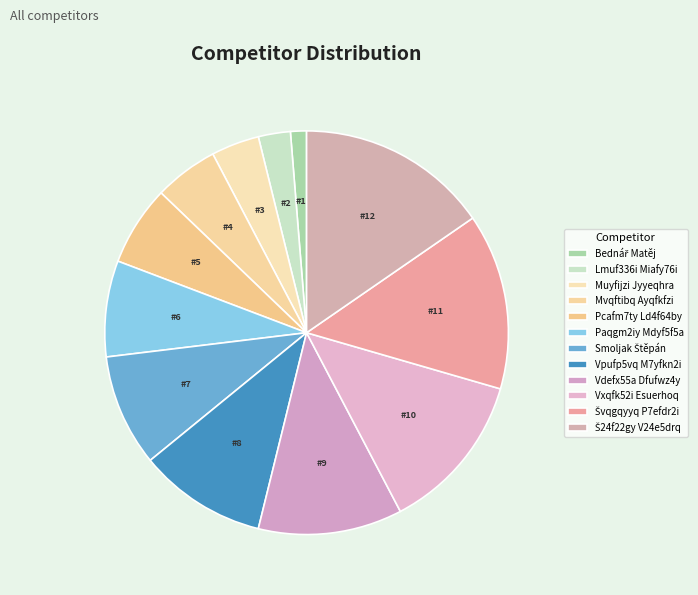

How many segments does this pie chart have?

12